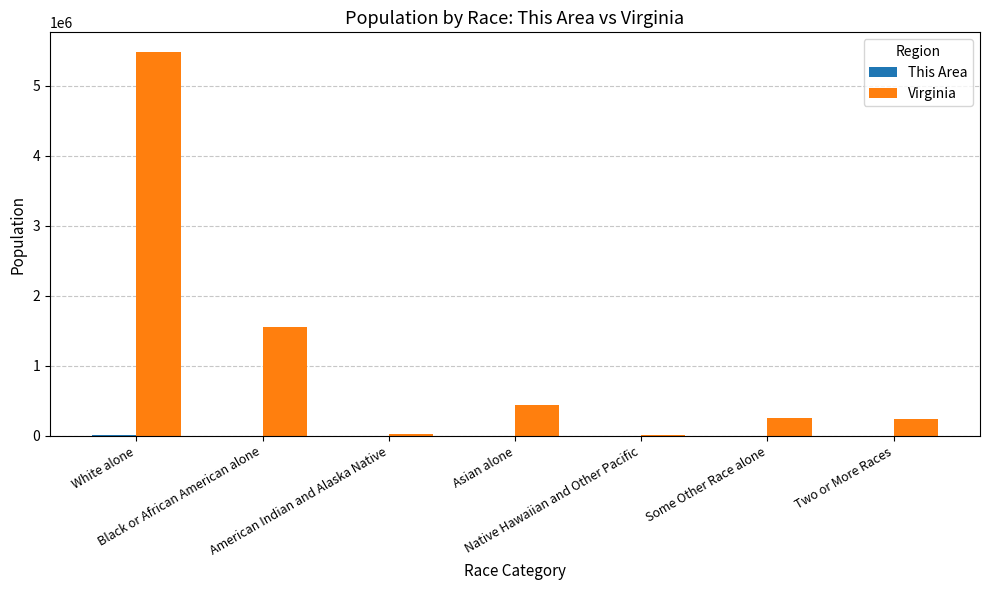

What is the spread (max minus min) of values at Some Other Race alone?

254172